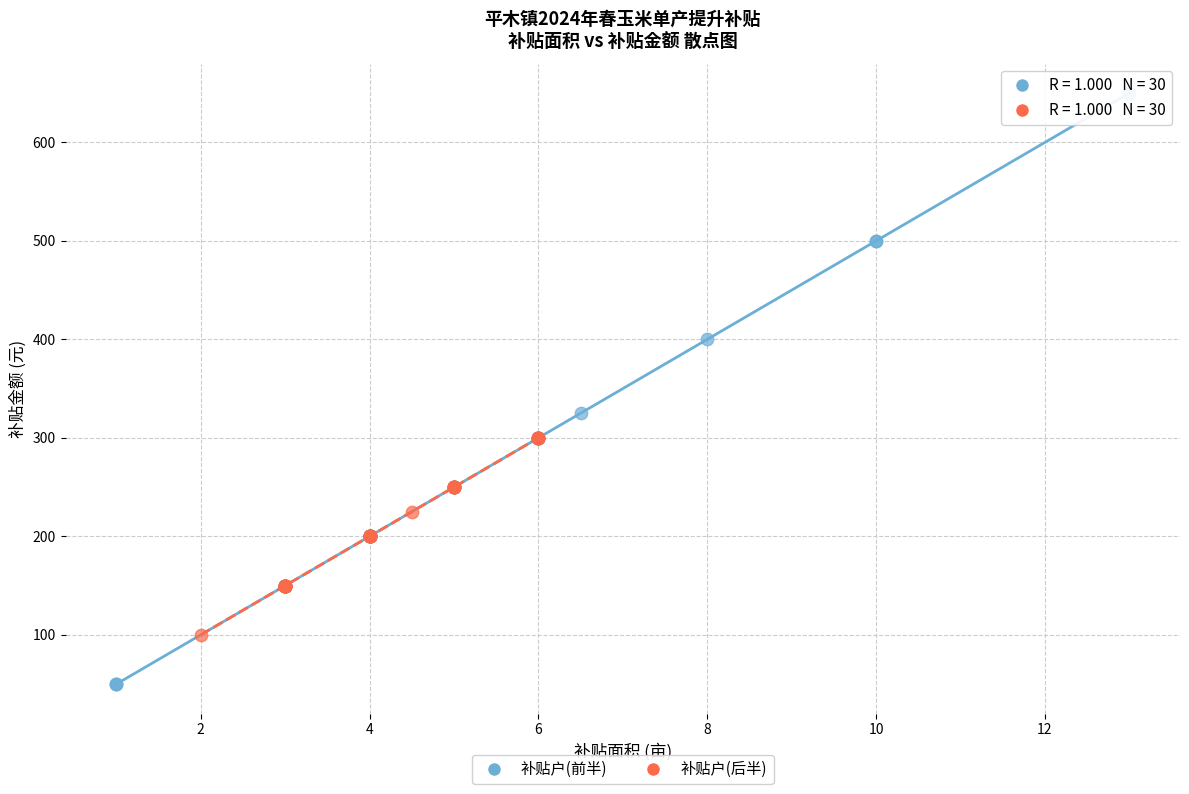

Which series has the largest Y range (max minus min)?

补贴户(前半)